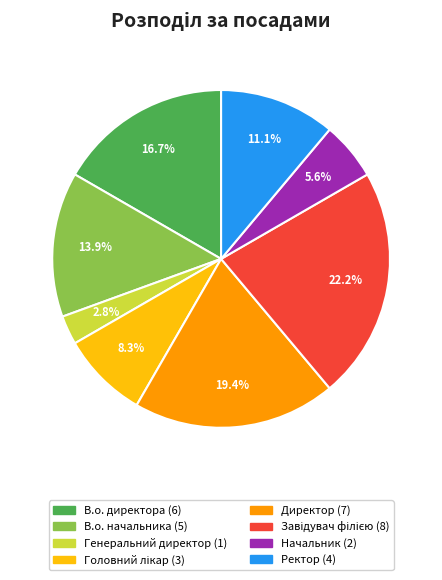

What portion of the pie excludes В.о. начальника?

86.1%